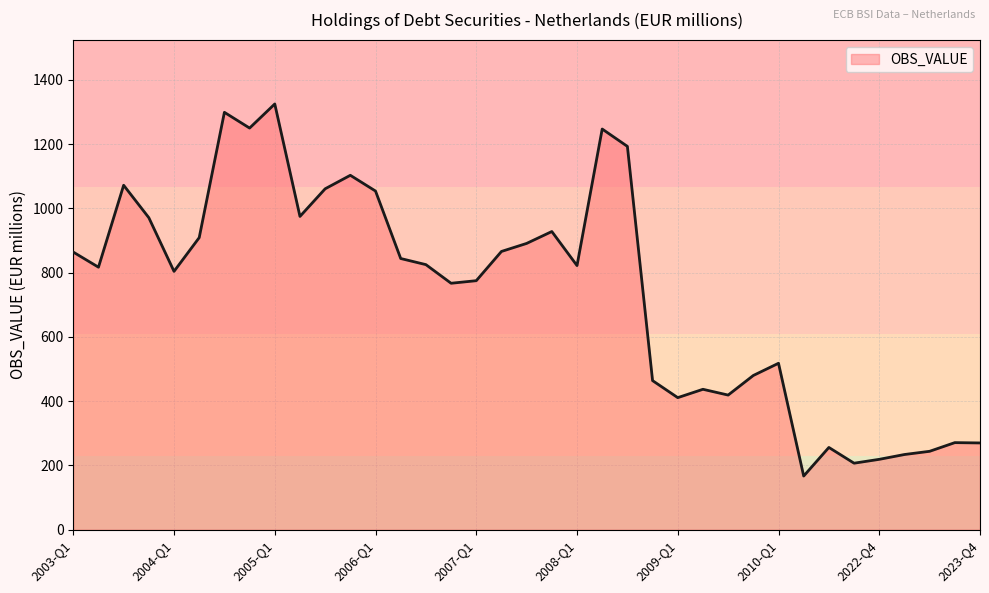

What is the greatest value displayed?

1325